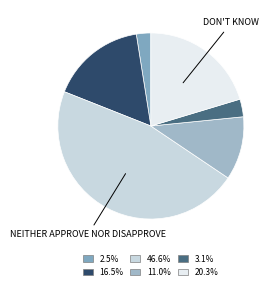

How many slices are in this pie chart?

6